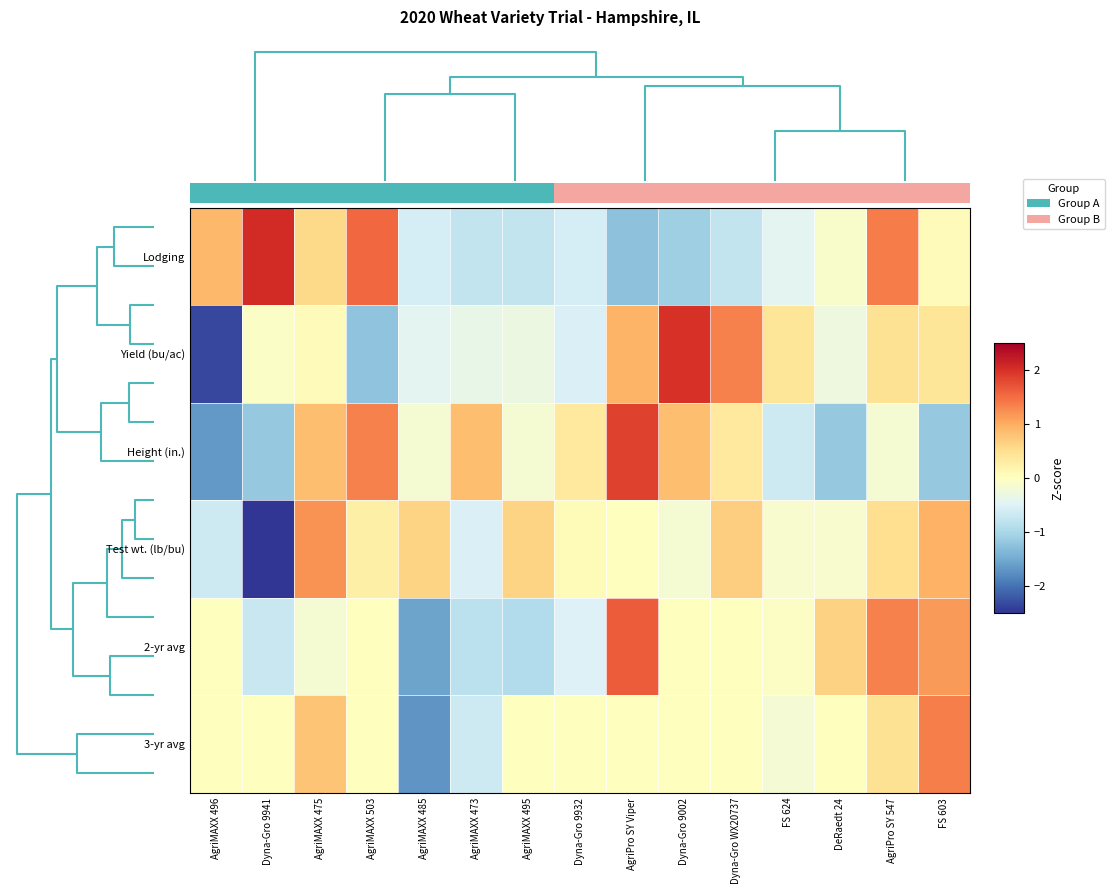

Which has a higher value, Dyna-Gro 9941 or AgriMAXX 496?

Dyna-Gro 9941